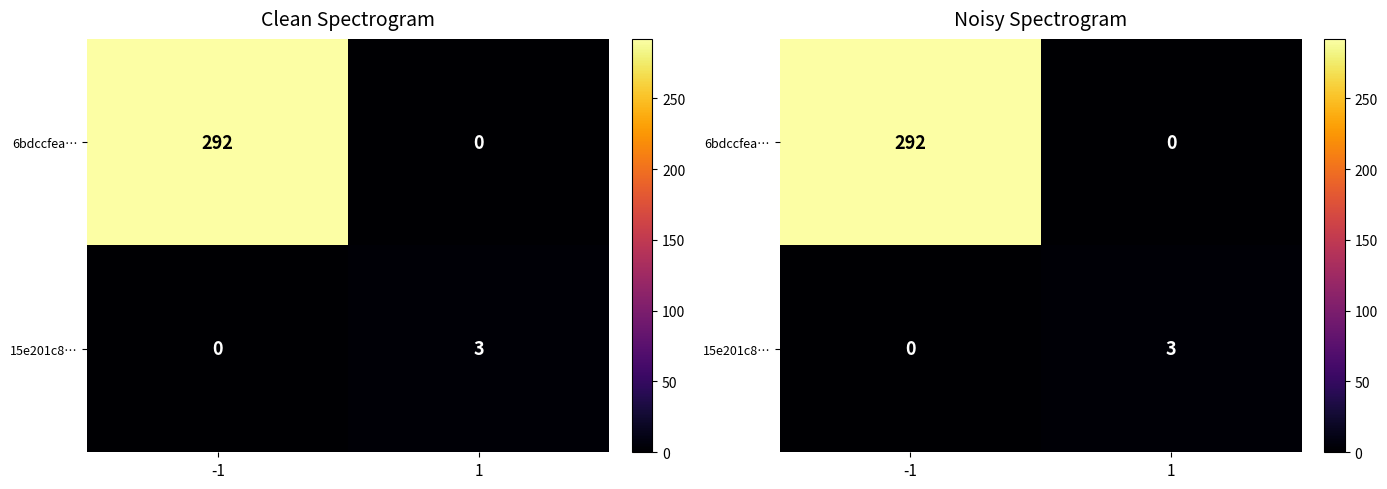

What is the total value across all series at 1?

3